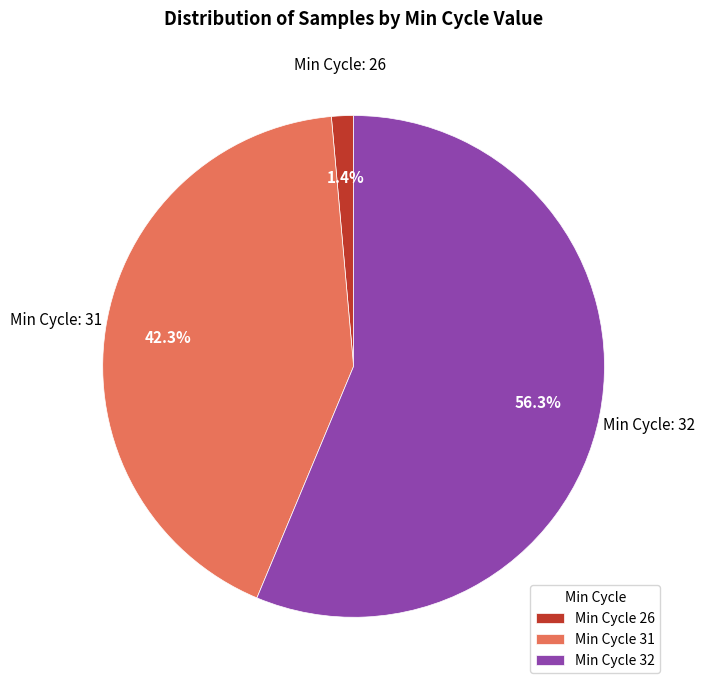

What percentage is NOT represented by Min Cycle 26?

98.6%